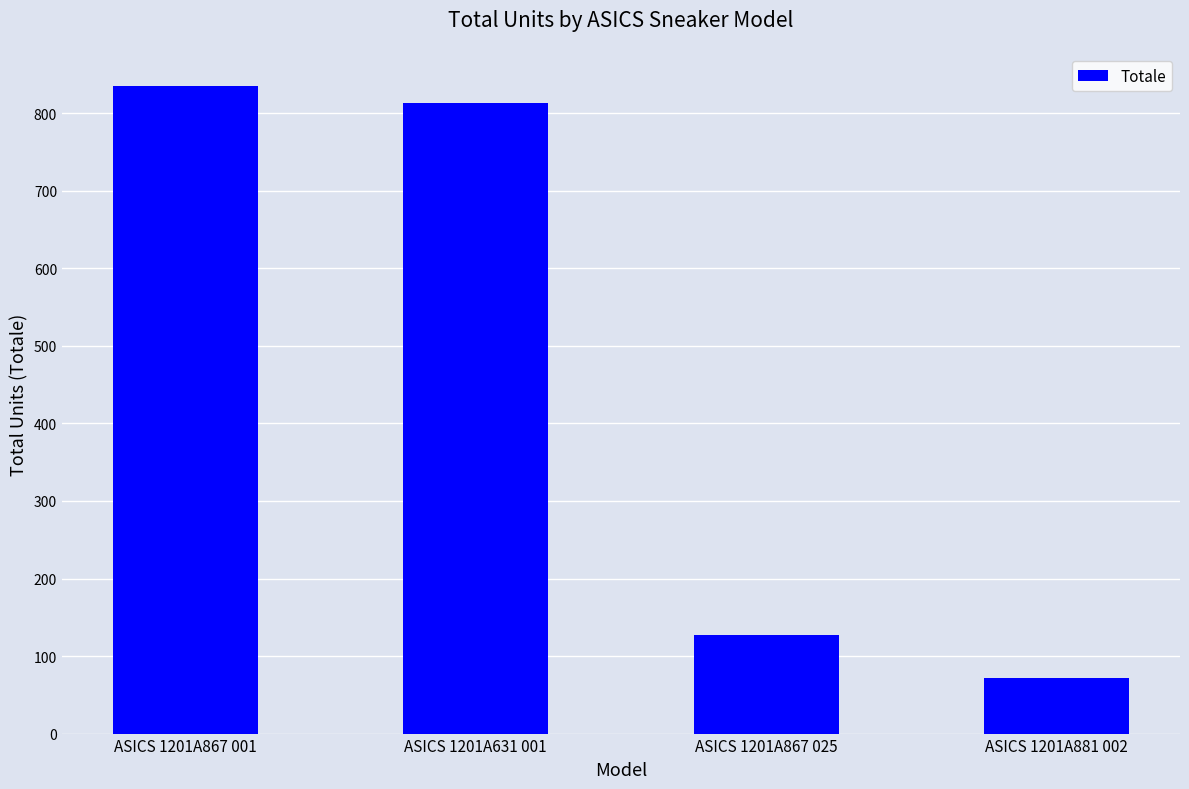

What is the change in value from ASICS 1201A631 001 to ASICS 1201A881 002?

-741